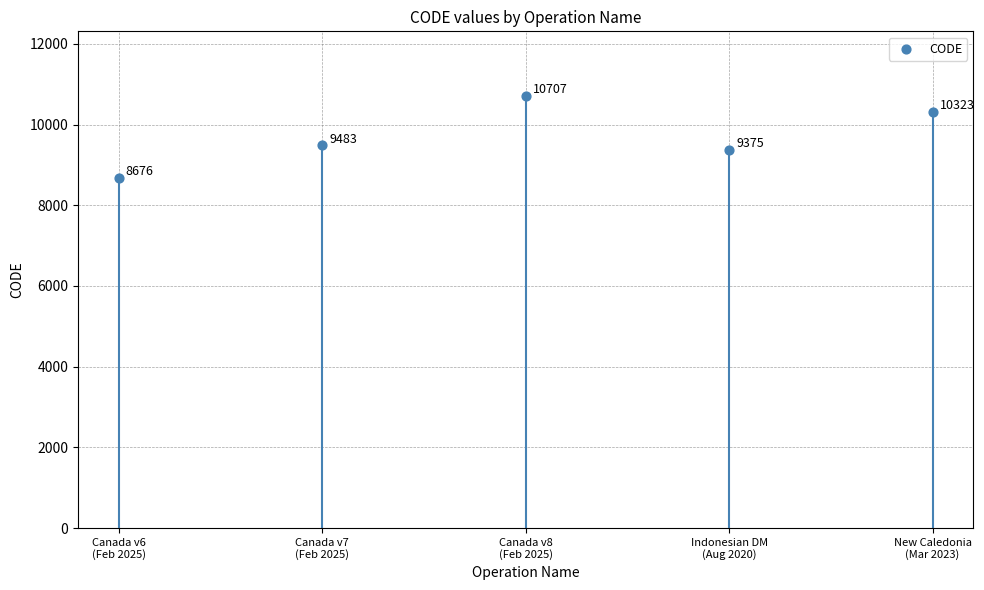

Which has a higher value, New Caledonia
(Mar 2023) or Canada v6
(Feb 2025)?

New Caledonia
(Mar 2023)